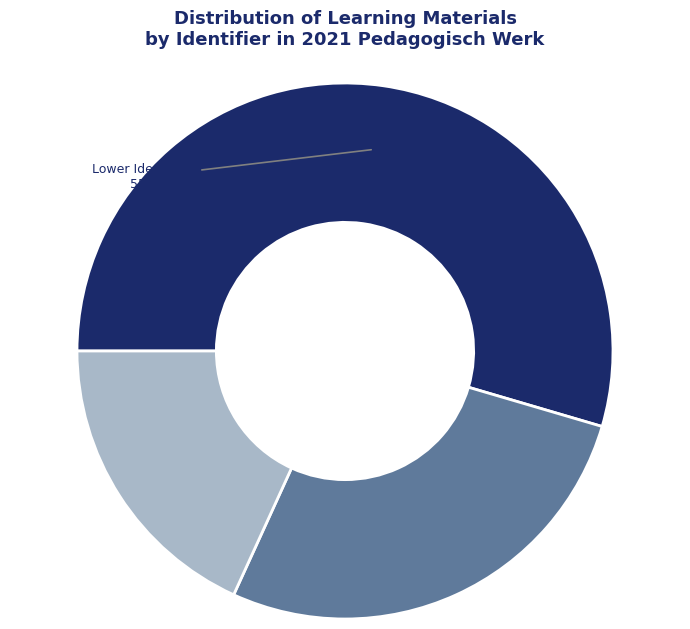

Does any single category account for the majority?

Yes